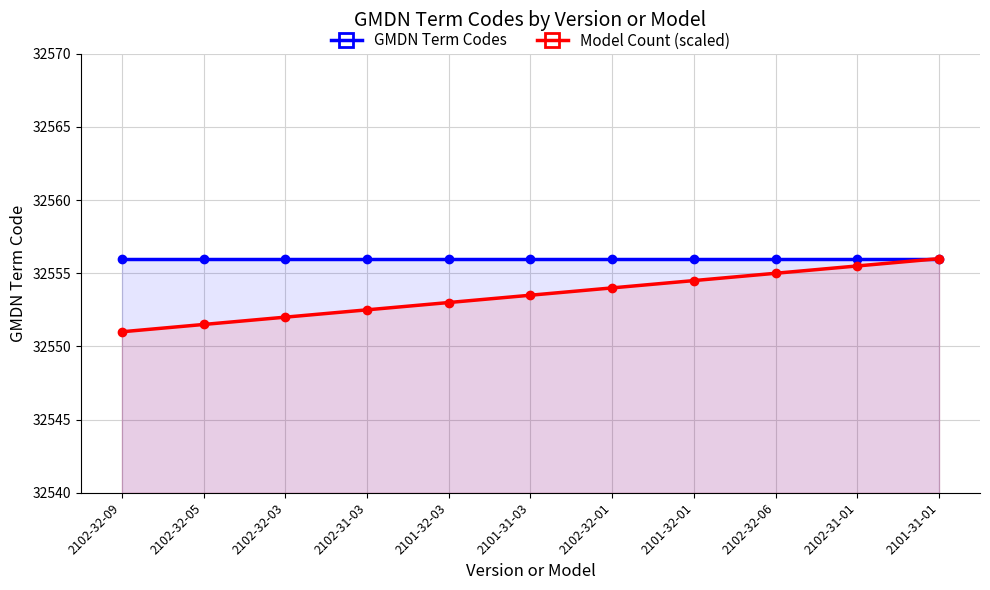

The value of Model Count (scaled) at 2102-32-01 is 17643.1. True or false?

False